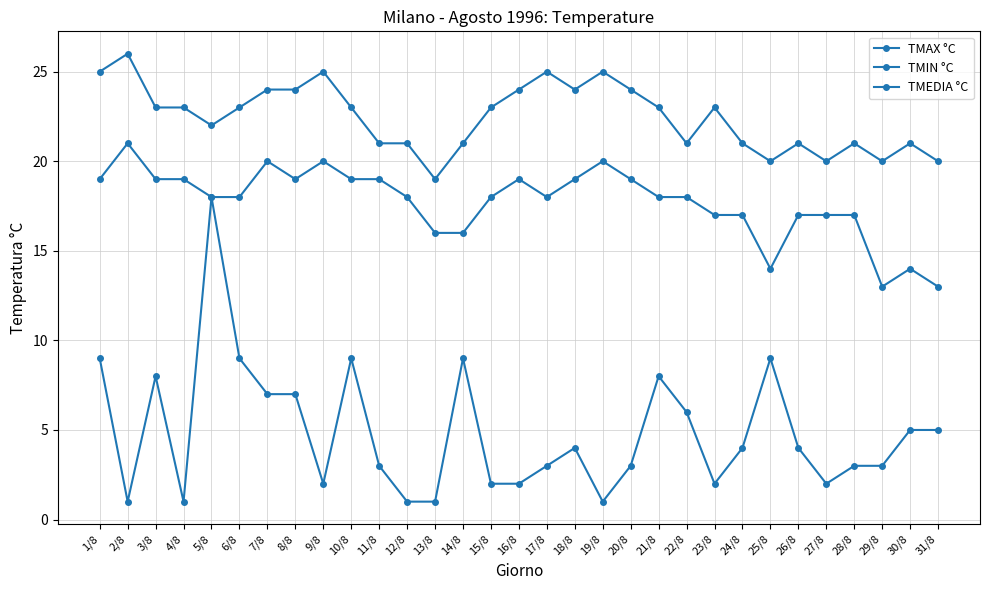

What is the label of the 2nd point from the left?

2/8